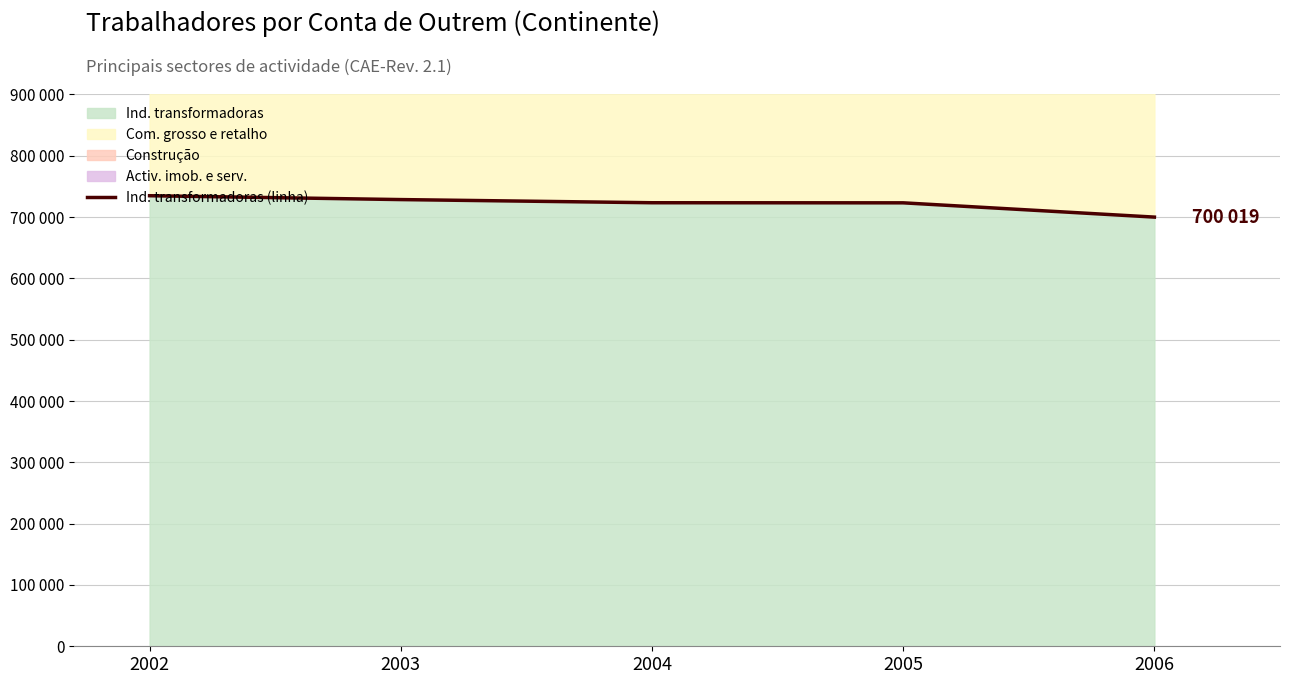

Reading left to right, list all the values displayed in this chart.

2002=734901	2003=728608	2004=723449	2005=723303	2006=700019